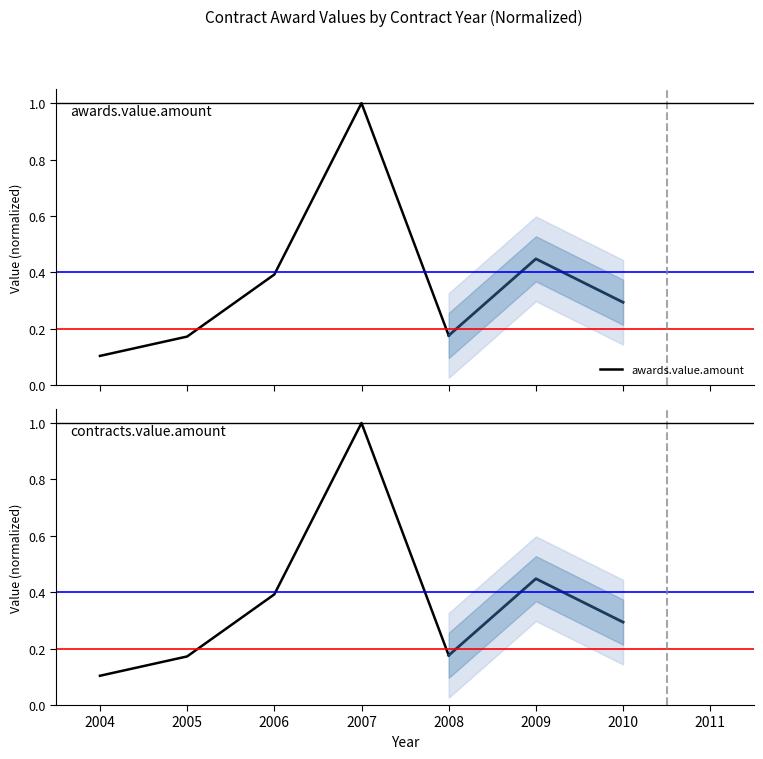

What is the value of the contracts.value.amount point at the 1st from the left?

0.1